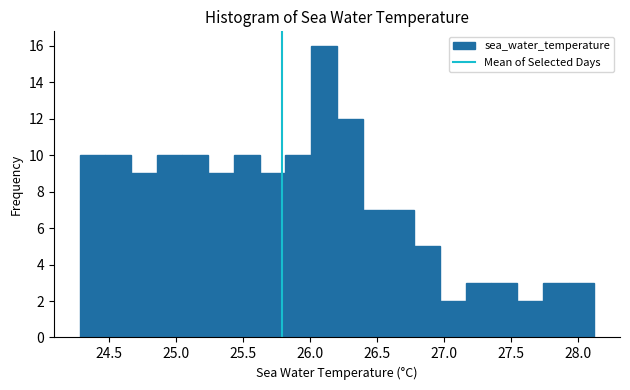

Around what value on the x-axis is the tallest bar? Give the approximate position of its centre, as read against the axis.

26.10